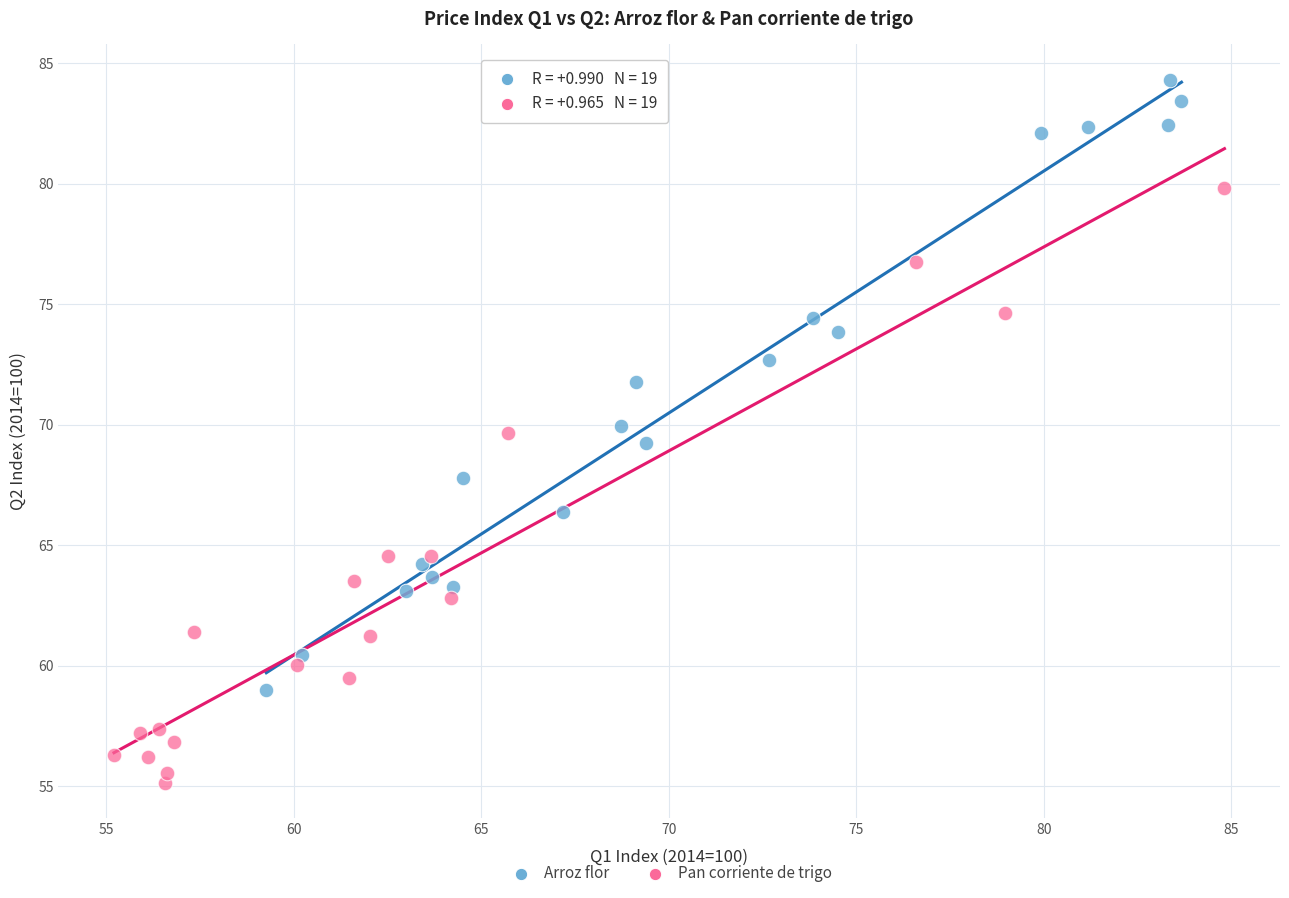

Which series contains the highest Y value?

Arroz flor